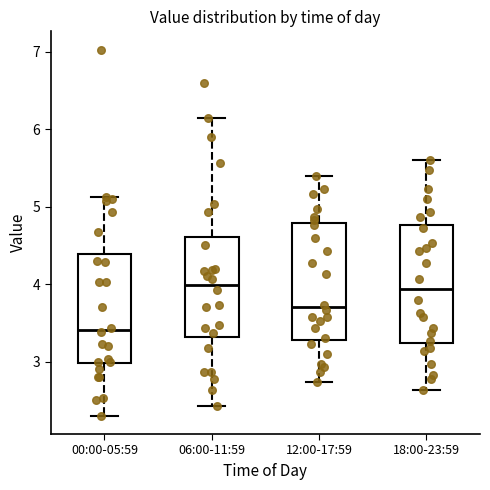

Reading left to right, read every box against the y-axis: the position of its median line, the range the box covers, and the ends of its whiskers. The values are not printed on the chart, so give them approximately, as read against the axis.

00:00-05:59: median 3.4, box 3.0 to 4.4, whiskers 2.3 to 5.1
06:00-11:59: median 4.0, box 3.3 to 4.6, whiskers 2.4 to 6.2
12:00-17:59: median 3.7, box 3.3 to 4.8, whiskers 2.7 to 5.4
18:00-23:59: median 3.9, box 3.2 to 4.8, whiskers 2.6 to 5.6